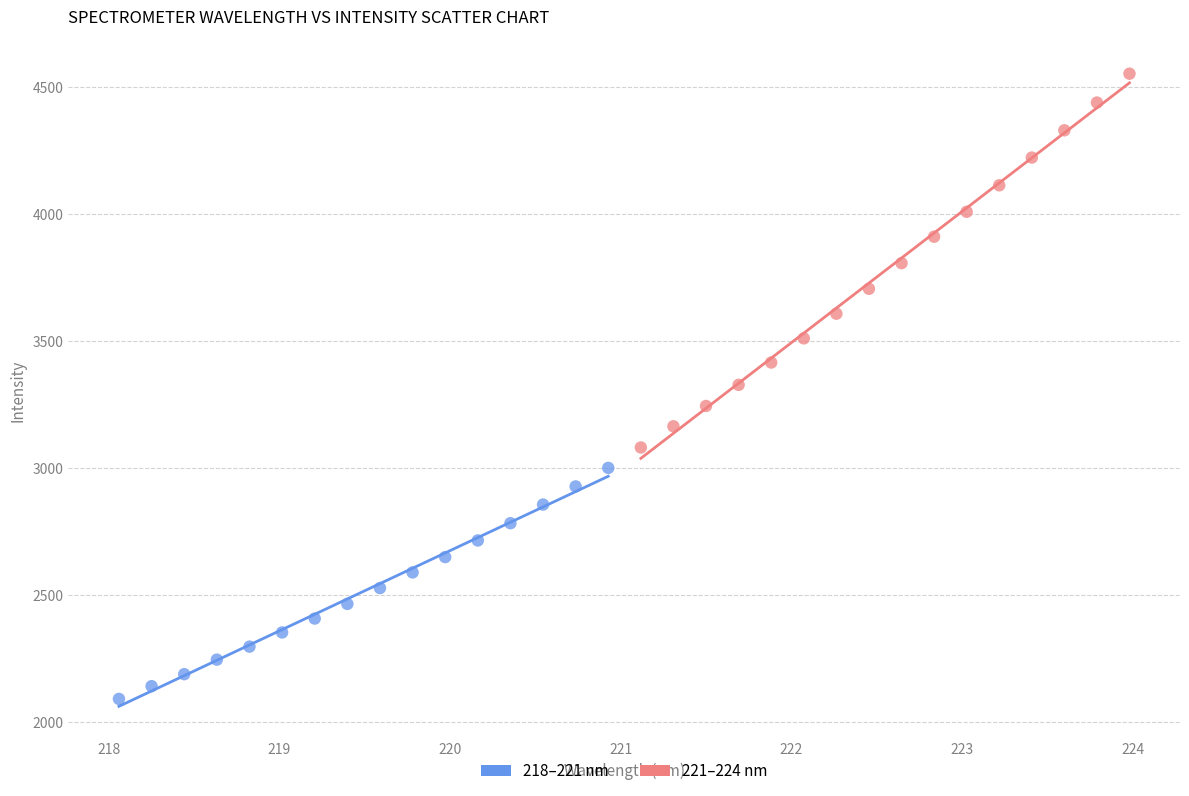

Which series contains the highest Y value?

221–224 nm